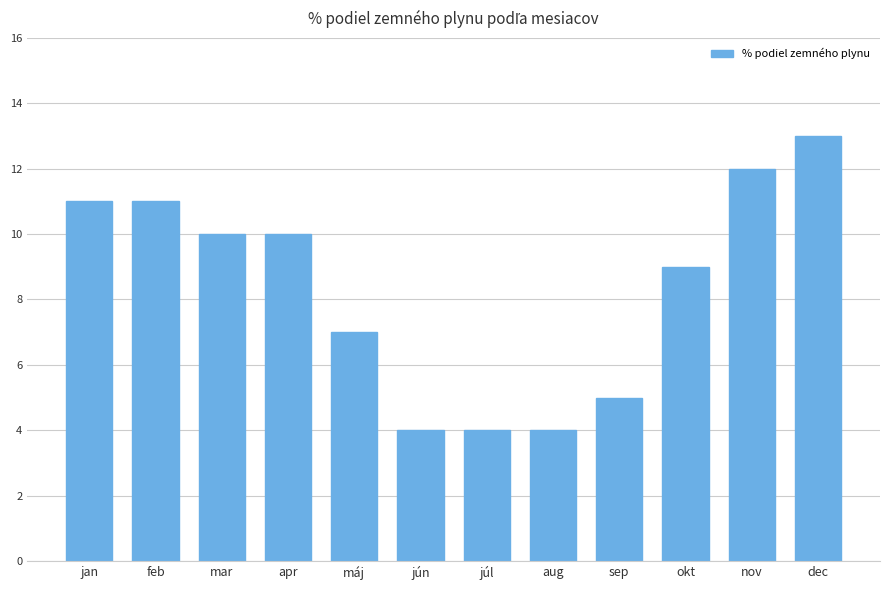

What is the approximate value at jan?

11